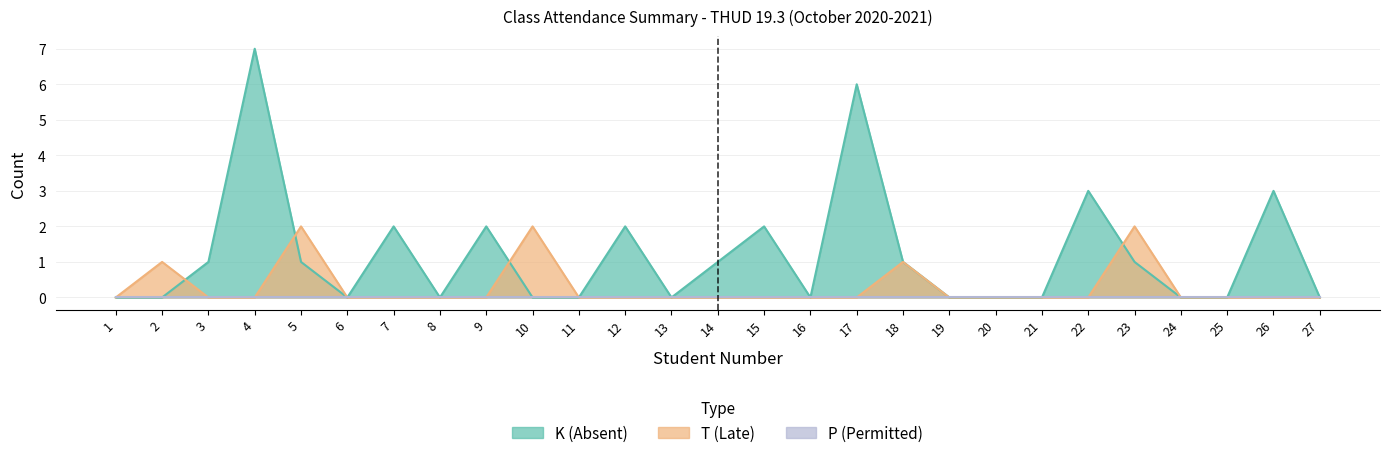

Which series has the largest range (max minus min)?

K (Absent)